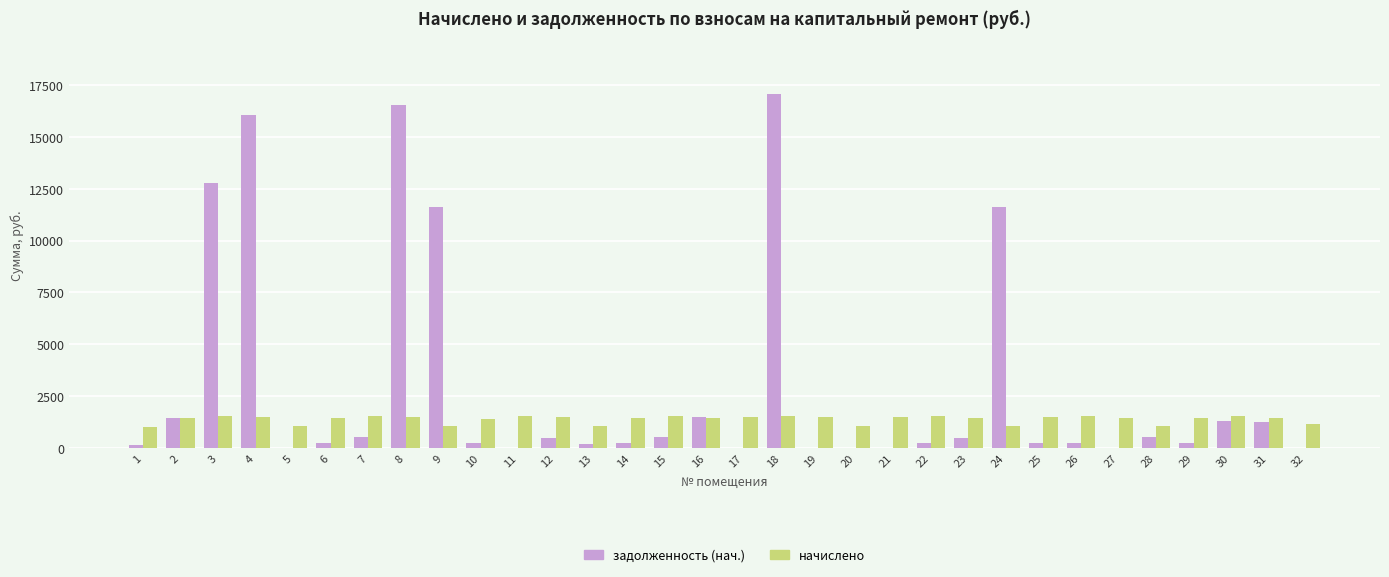

What is the sum of the начислено values at 31 and 10?

2850.1